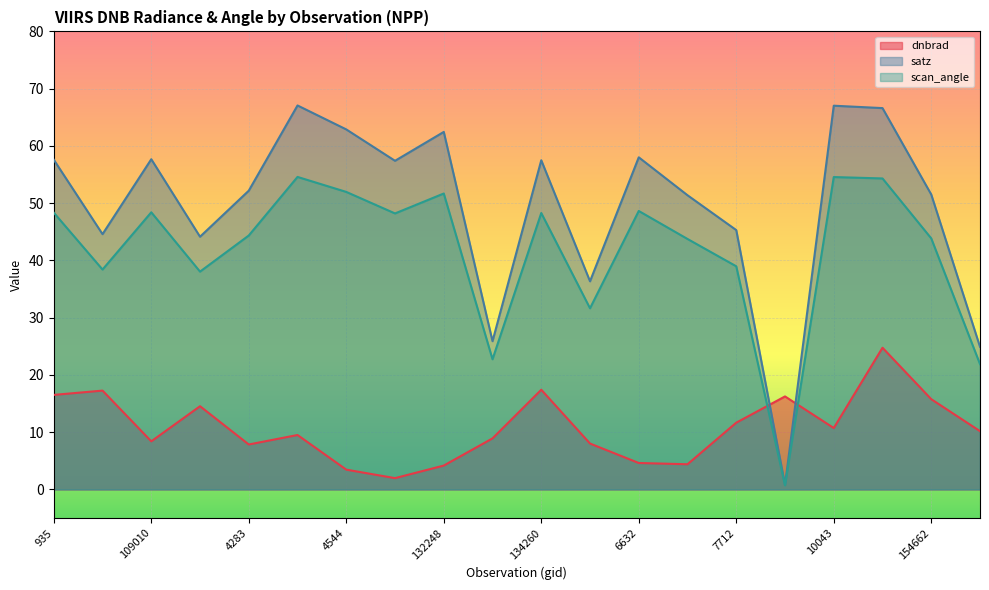

How many interior local valleys does the dnbrad series have?

5